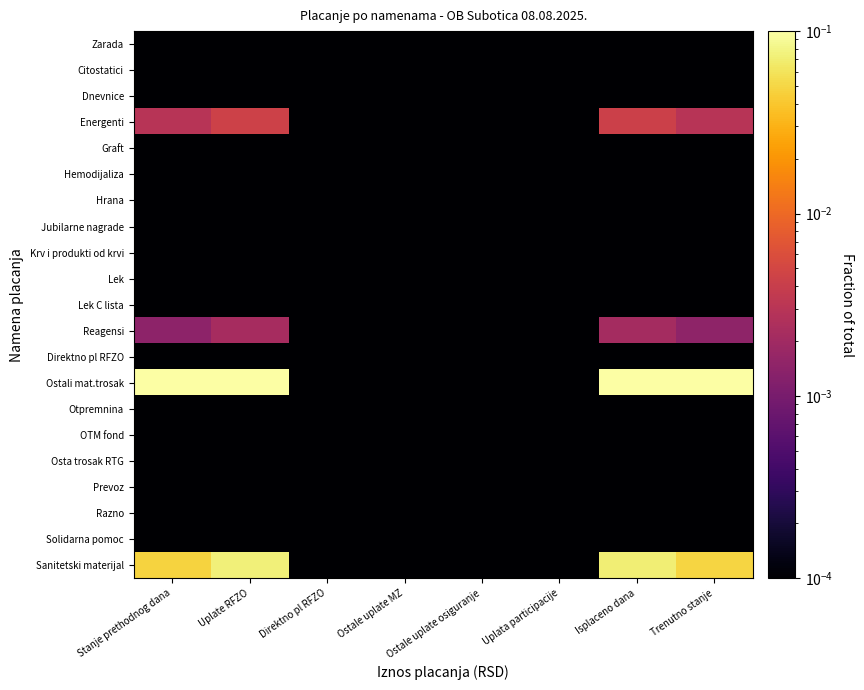

Which label corresponds to the smallest value in the chart?

Stanje prethodnog dana